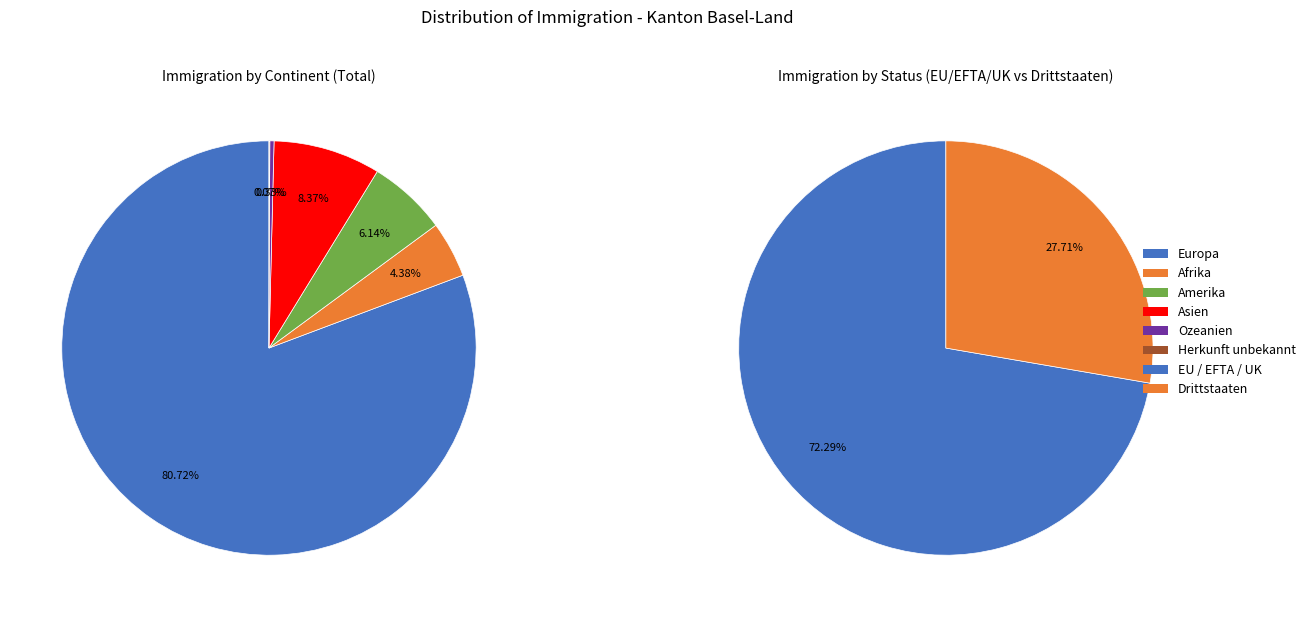

To the nearest percent, what percentage of the pie is Asien?

8%